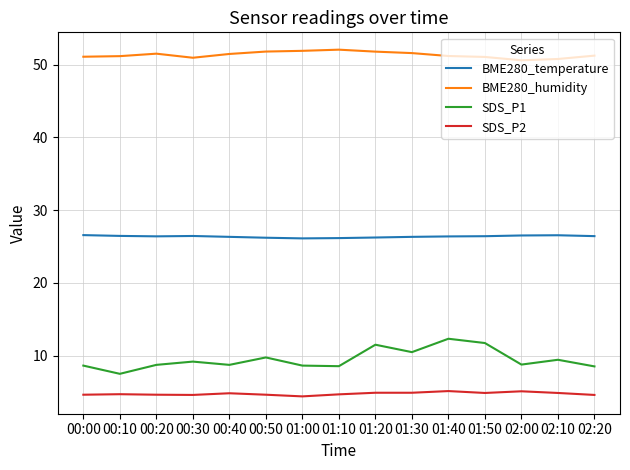

What is the sum of the BME280_humidity values at 01:20 and 01:00?

103.7